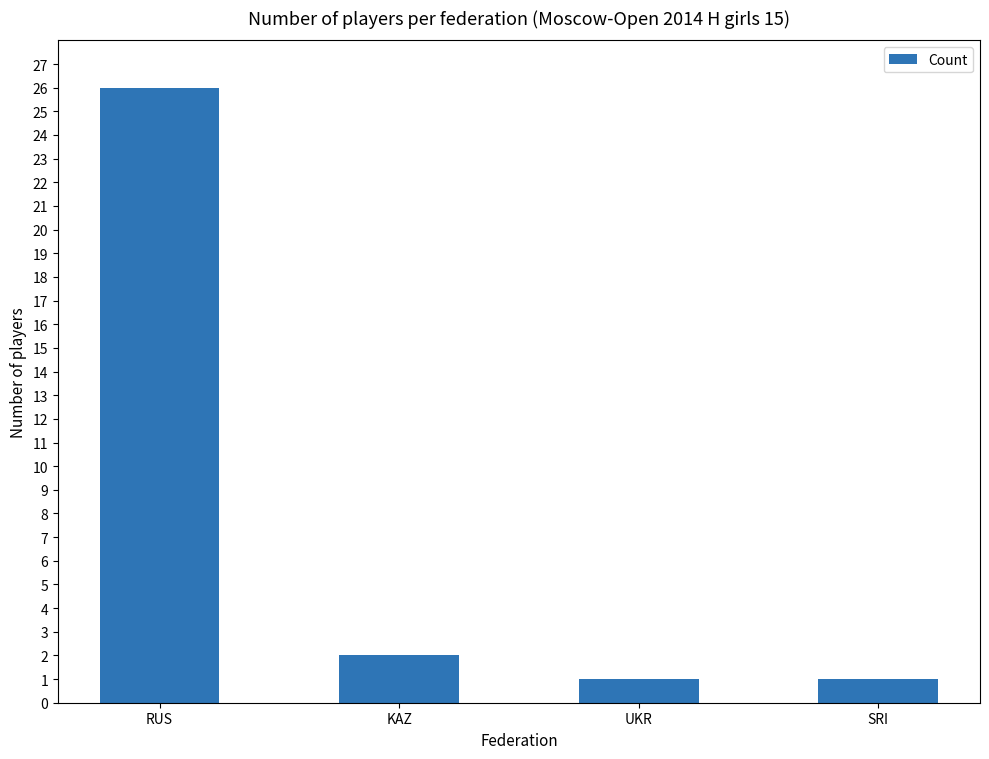

Does the chart contain stacked bars?

No